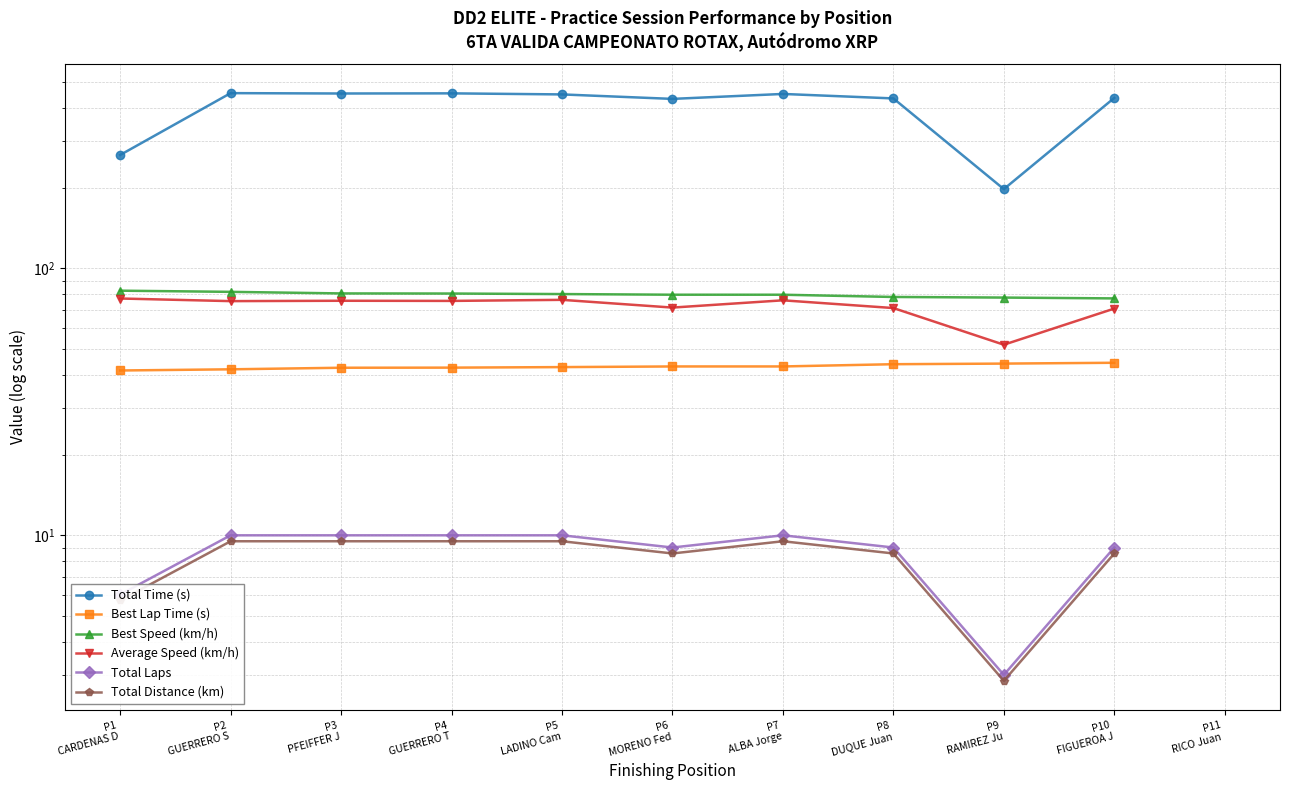

What is the label of the 10th point from the left?

P10
FIGUEROA J